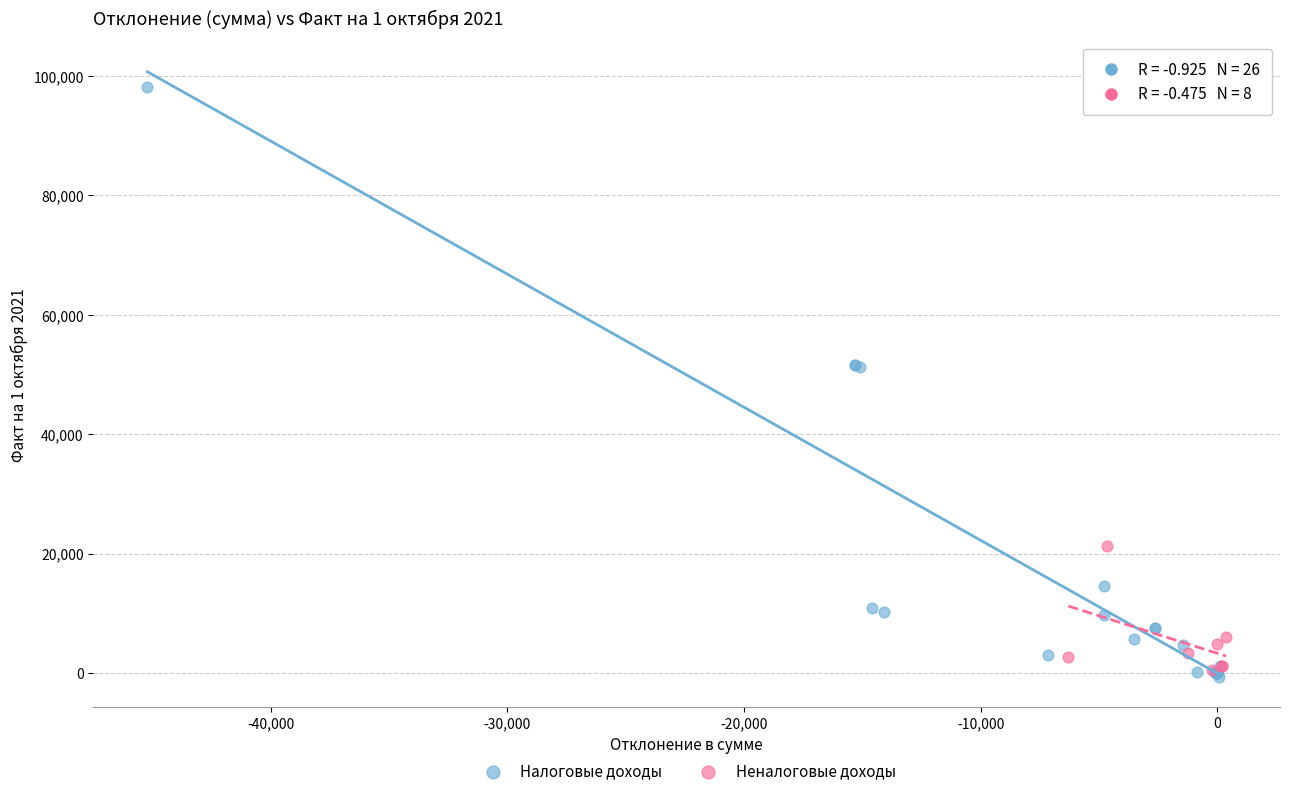

Which series has the widest spread of Y values?

Налоговые доходы